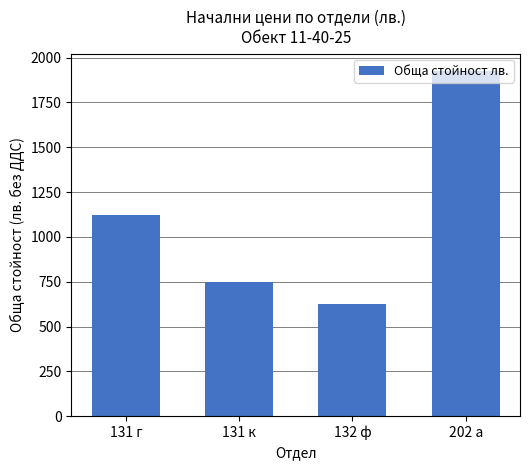

What is the value of the 1st bar from the left?

1120